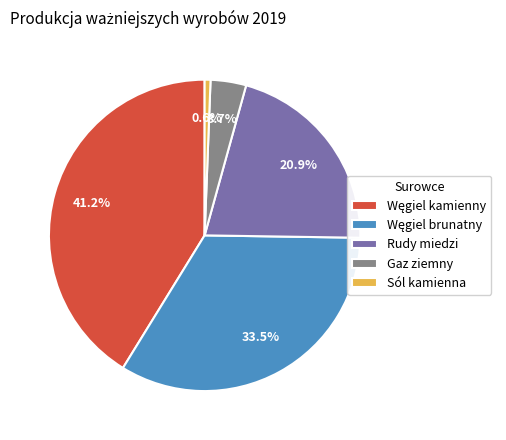

Which category has the smallest portion of the pie?

Sól kamienna